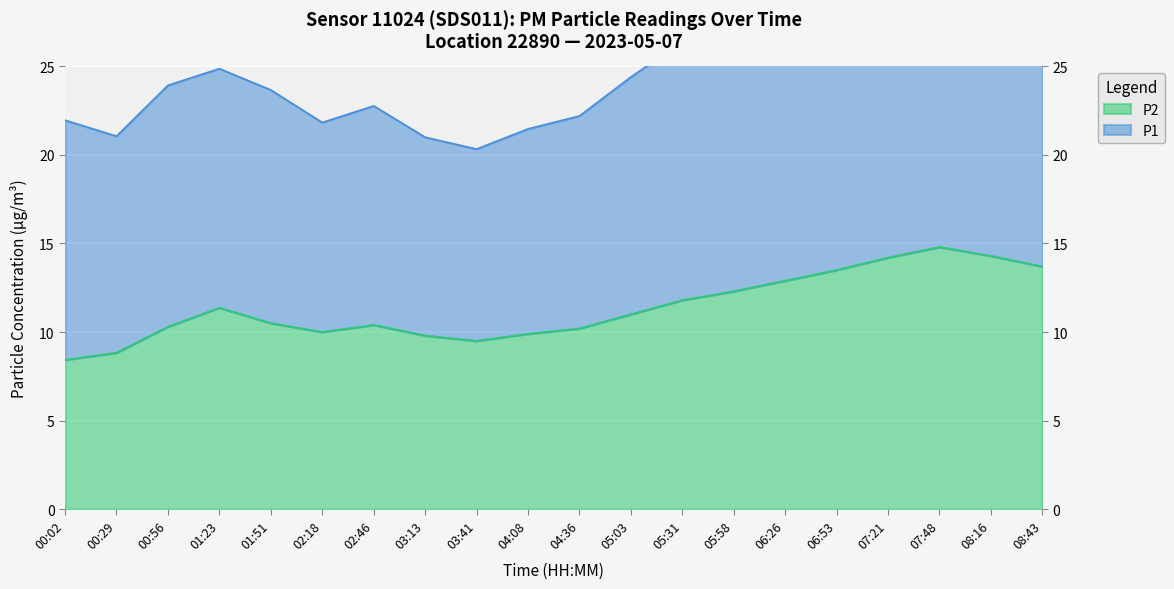

How many interior local valleys does the P1 series have?

3